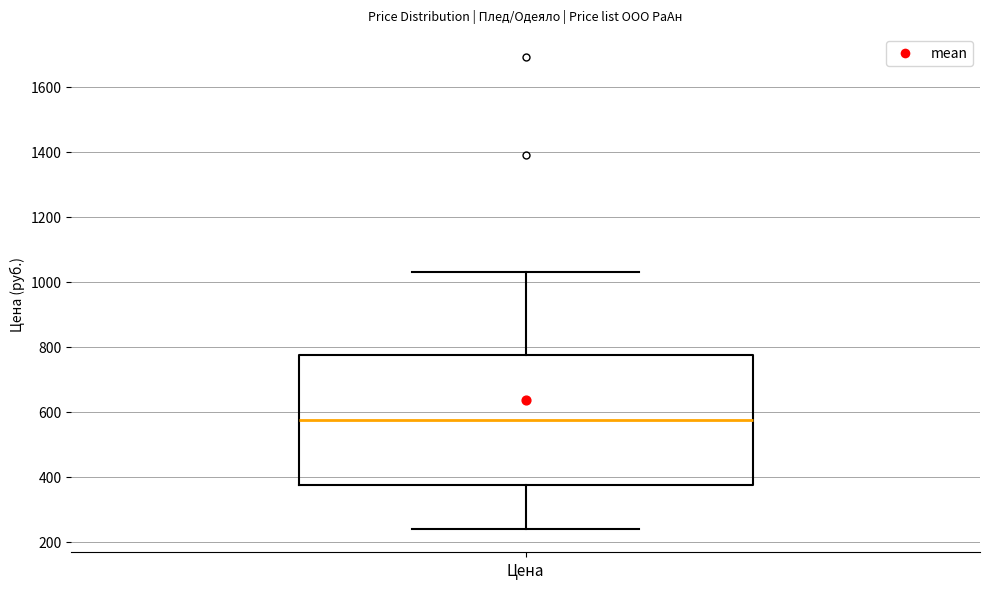

Transcribe this box plot: give where the median line is, the range the box spans, and where the two whiskers end, as read against the y-axis. The values are not printed on the chart, so give them approximately, as read against the axis.

median 580, box 380 to 780, whiskers 240 to 1040